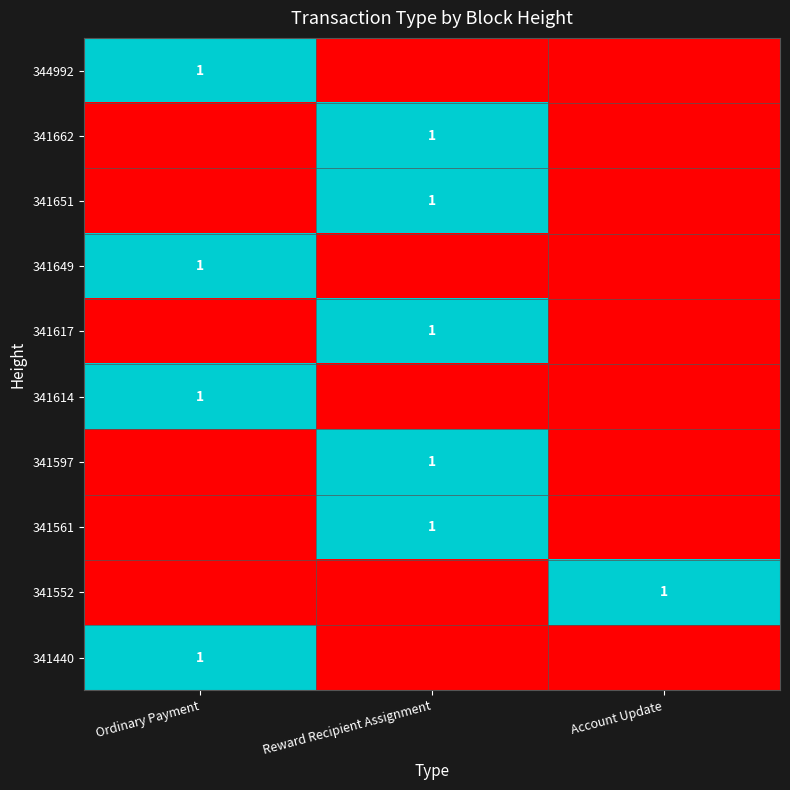

Is it true that 341662 equals 1 at Reward Recipient Assignment?

True